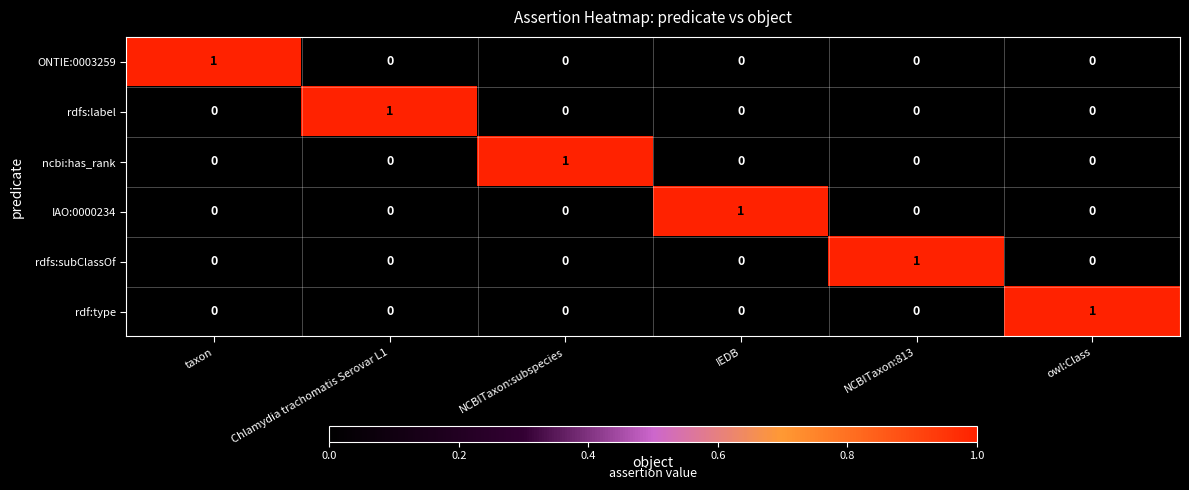

Is the value of rdf:type at owl:Class greater than the value of rdfs:subClassOf at IEDB?

Yes